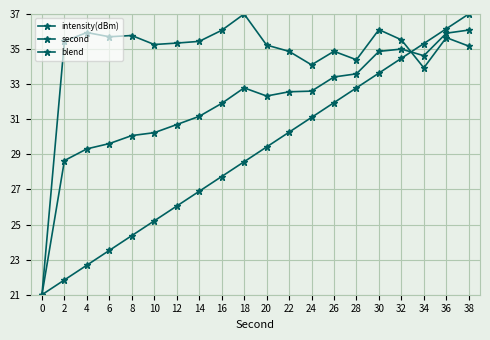

At how many categories does at least one series exceed 26?

19